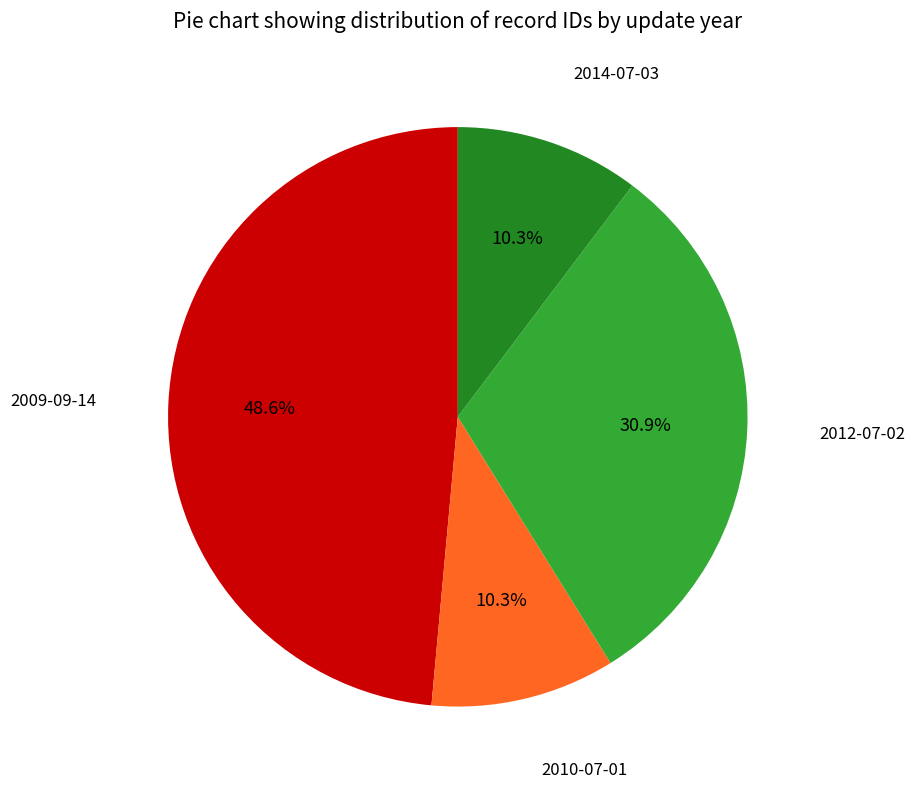

Between 2009-09-14 and 2012-07-02, which is larger?

2009-09-14